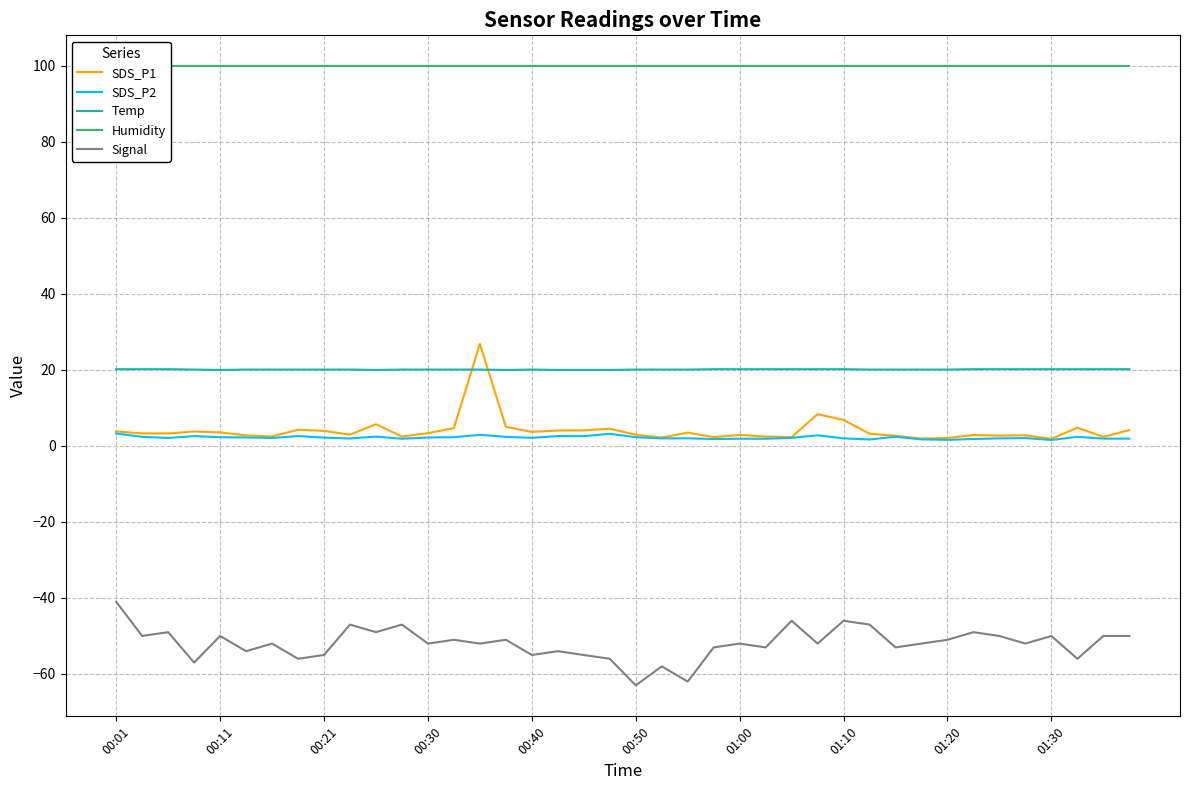

Which series has the widest spread of values?

SDS_P1